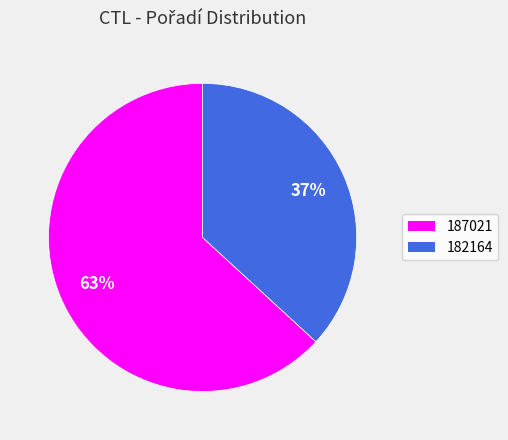

How many slices are in this pie chart?

2